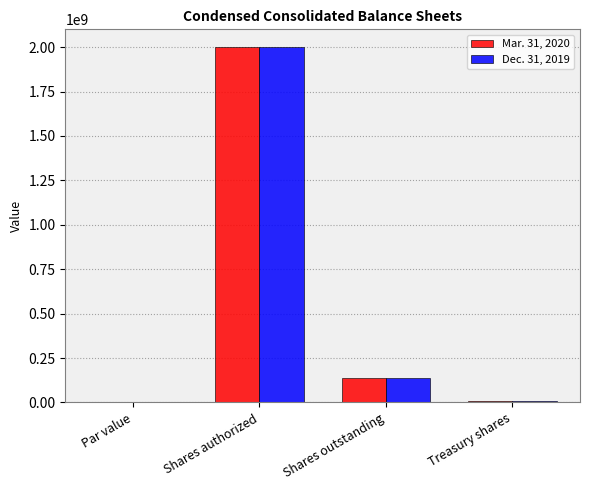

Between Shares authorized and Shares outstanding, which series saw the biggest shift?

Dec. 31, 2019